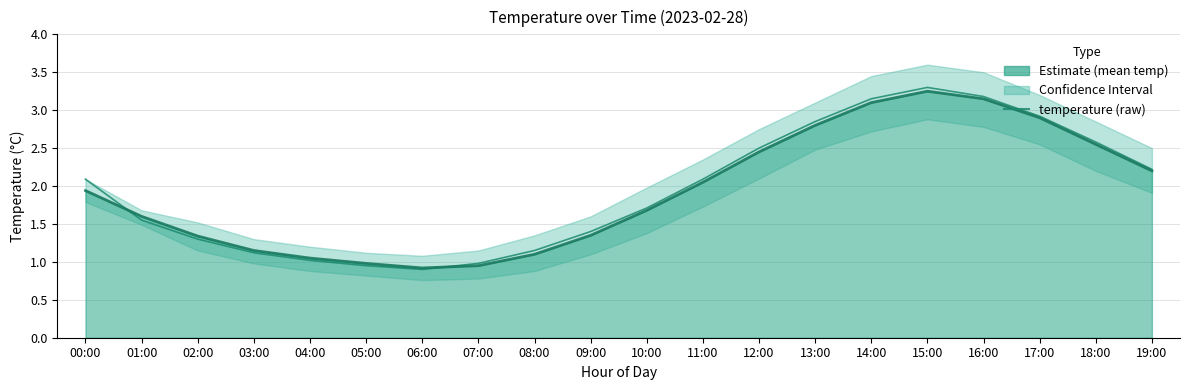

What is the sum of the values at 15:00 and 02:00?

4.6